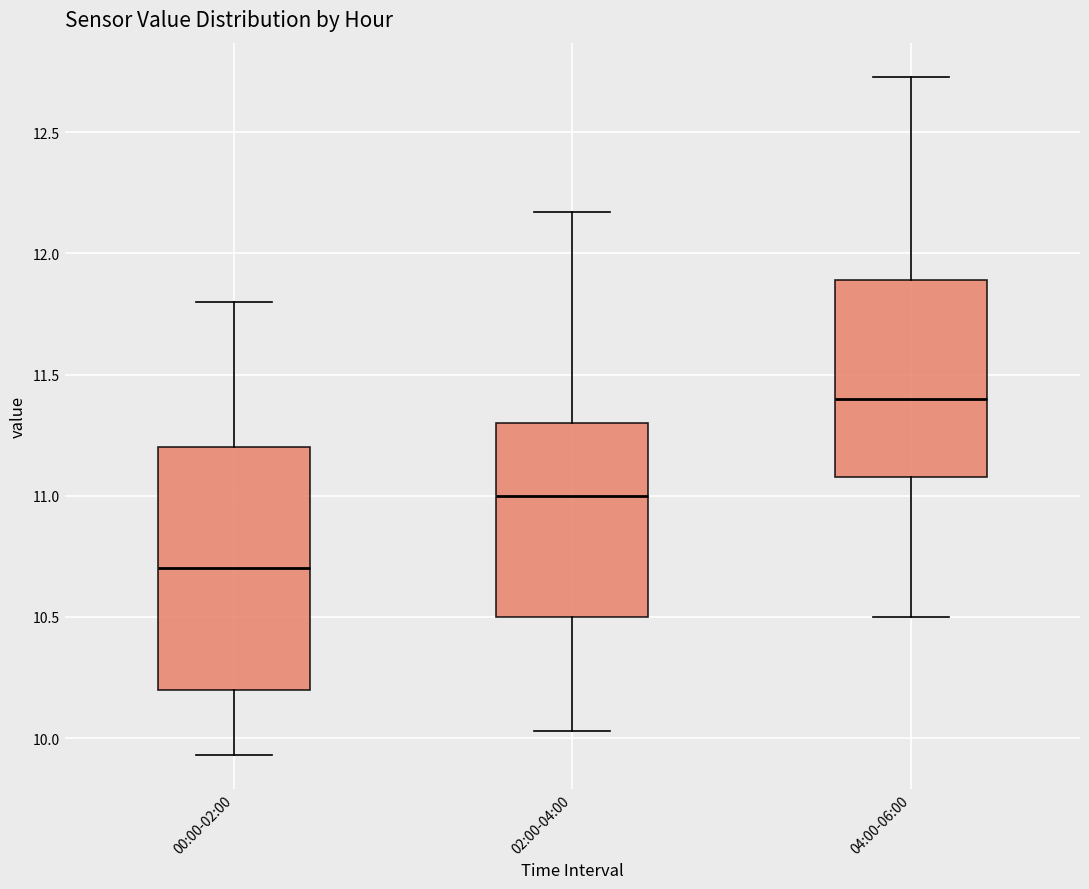

Which box's median line is the highest?

04:00-06:00